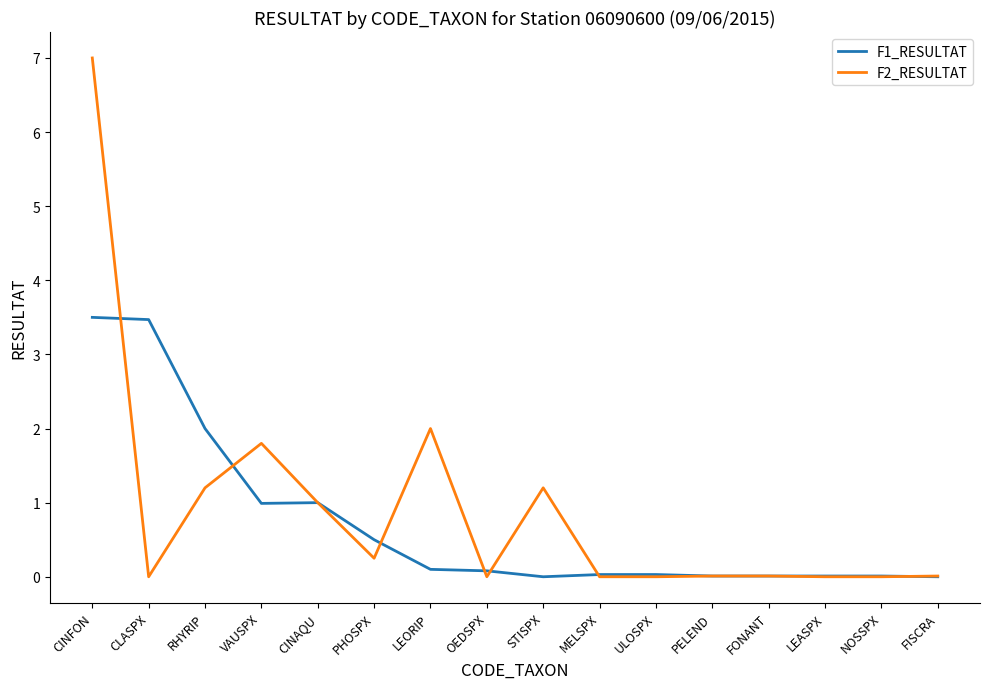

What is the difference between the maximum and second lowest values in the F2_RESULTAT series?

7.0